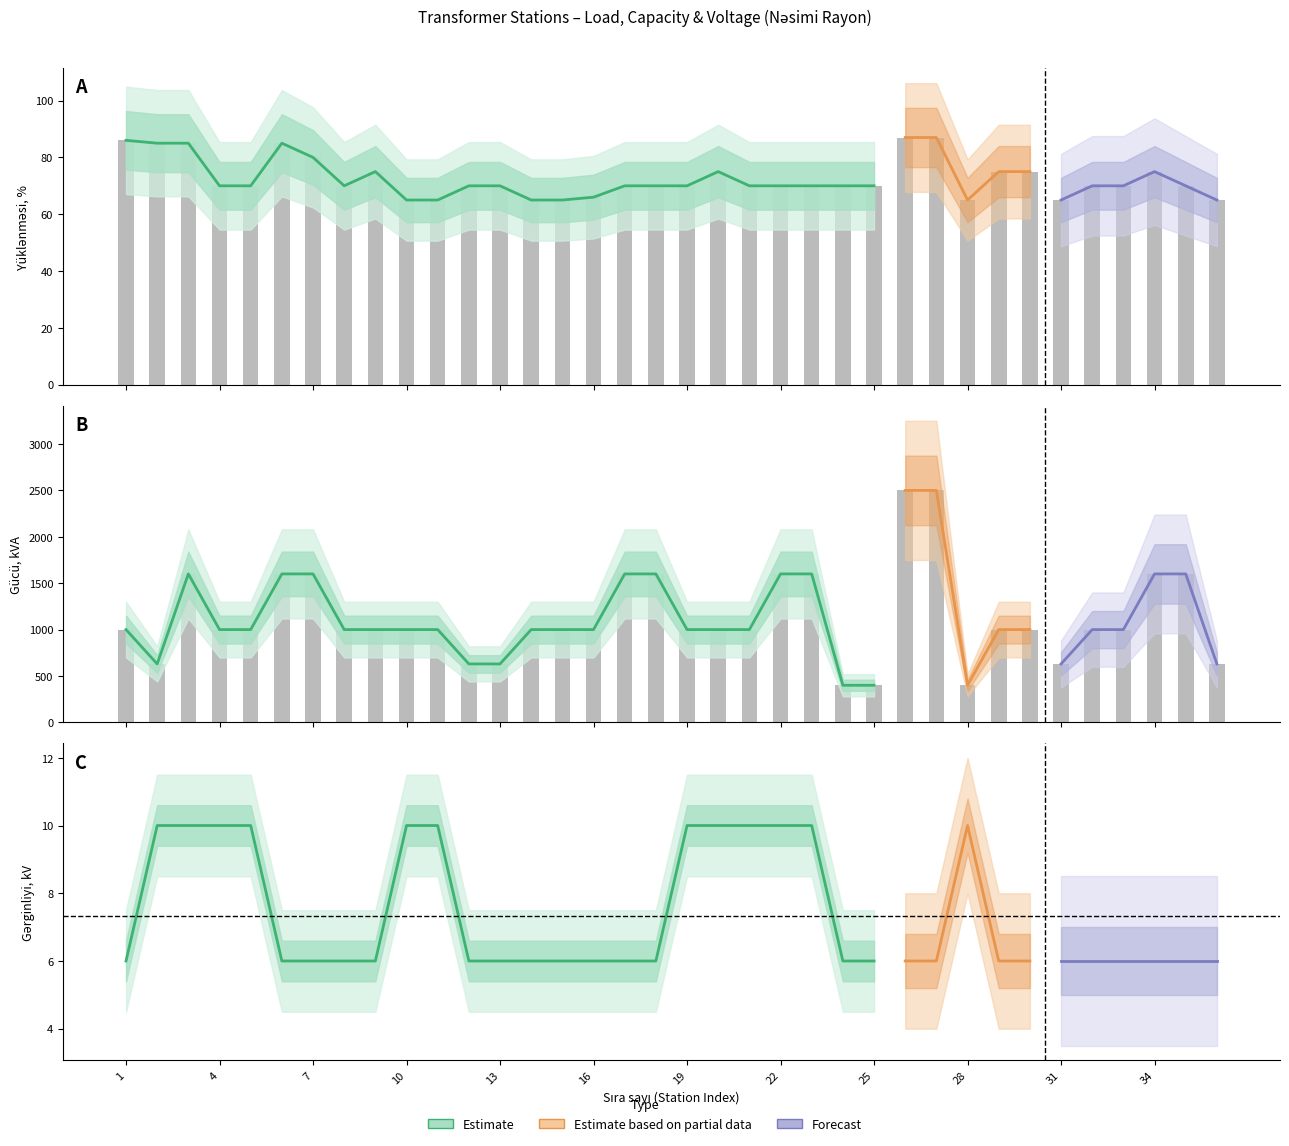

What is the difference between the second highest and minimum values in the Yüklənməsi series?

22